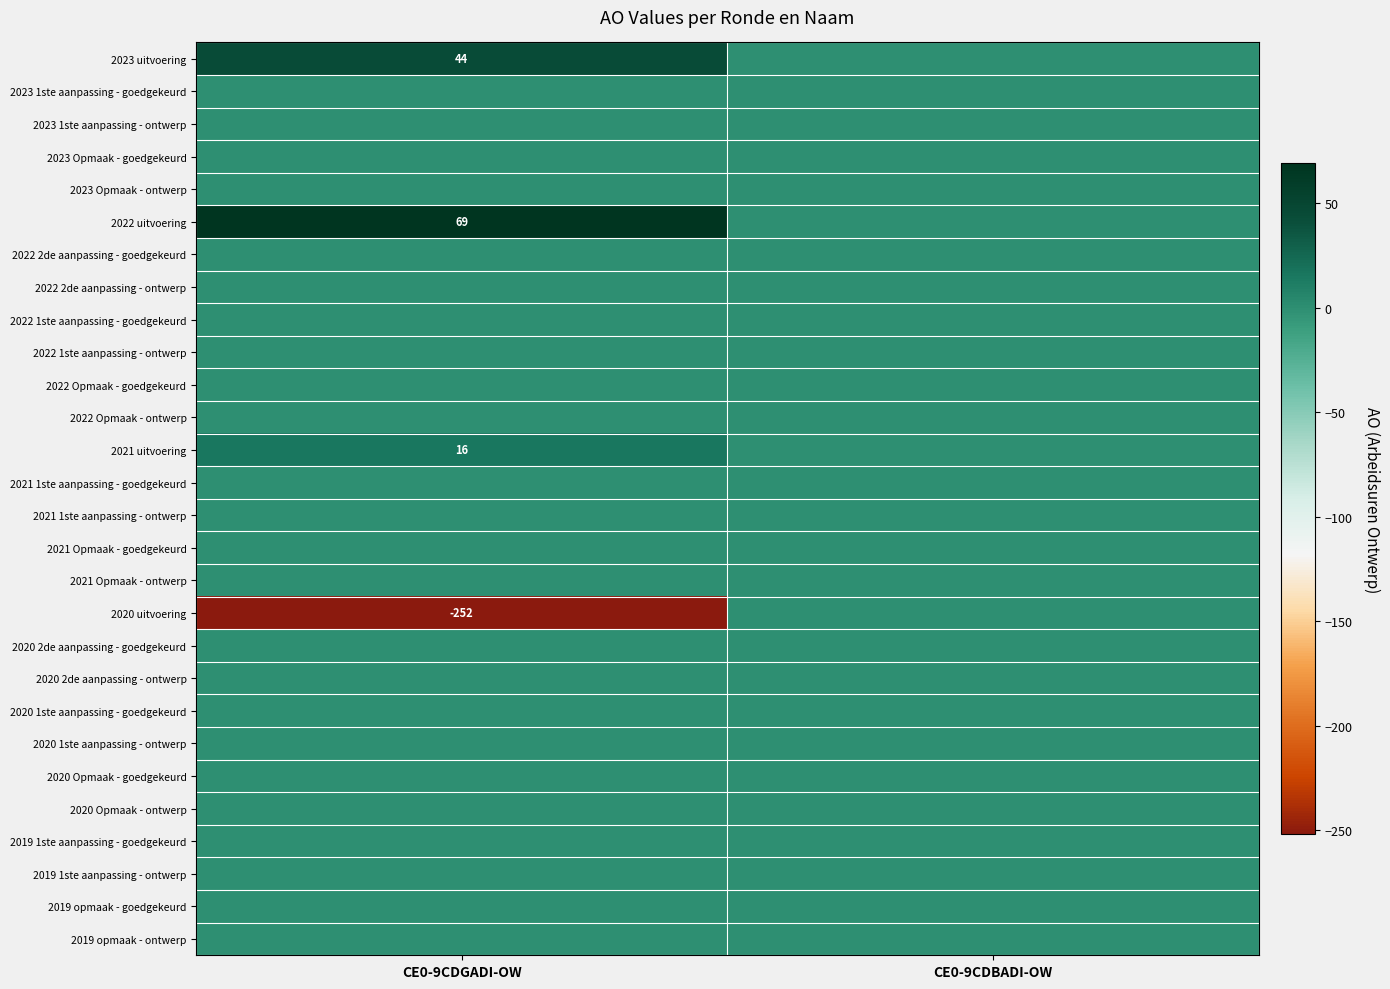

What is the average value of the 2023 uitvoering series?

22